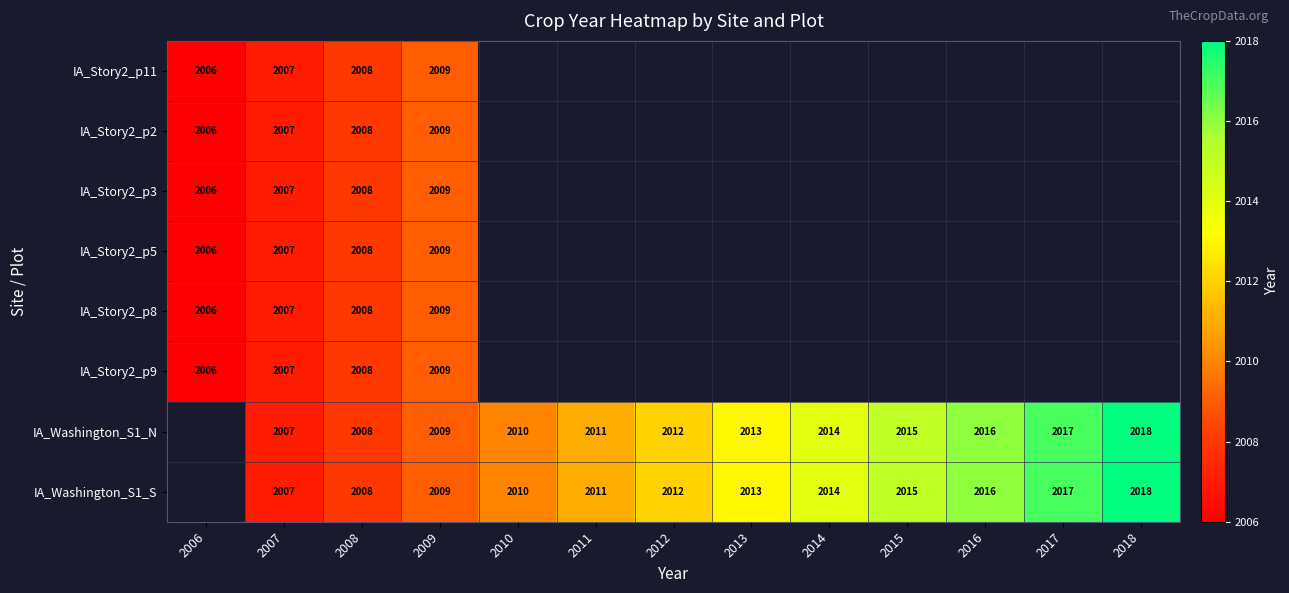

The IA_Story2_p8 series shows 2008 at 2008. True or false?

True